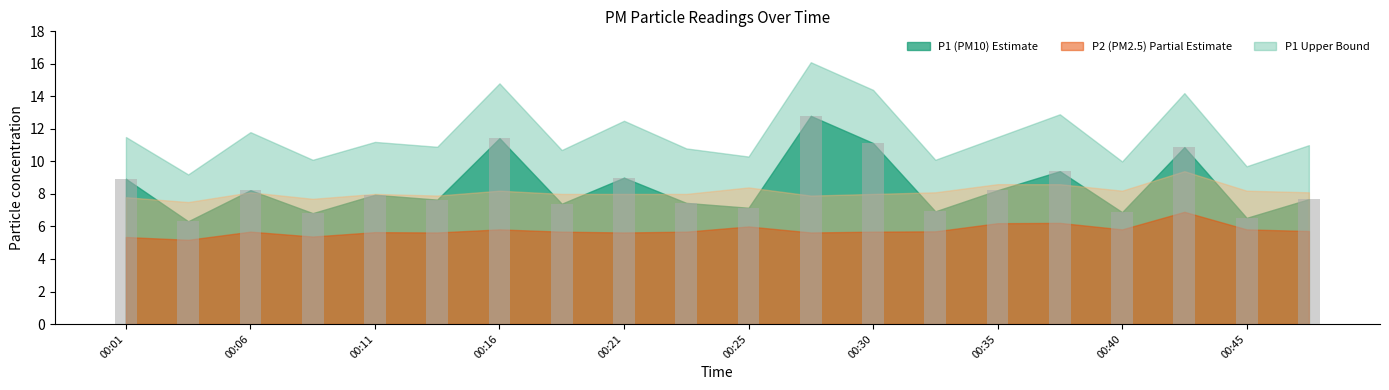

What is the difference between the second highest and minimum values?

5.1